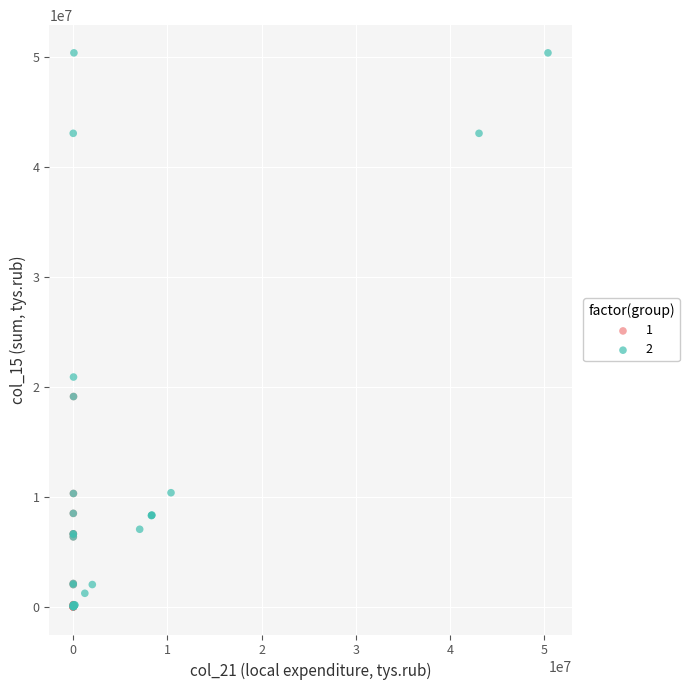

What are all the series names shown in the legend?

1, 2